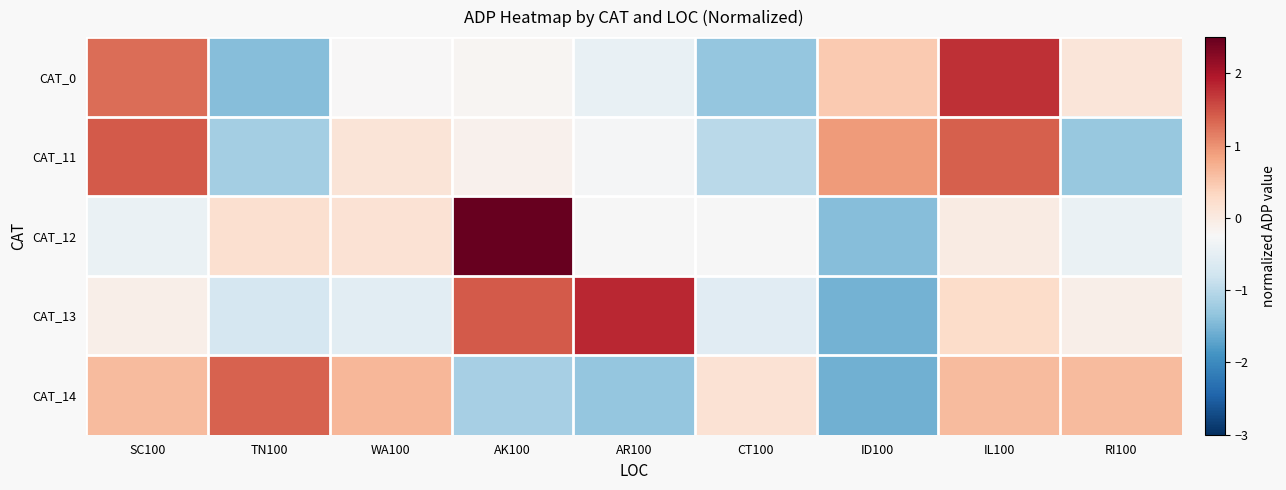

Reading left to right, transcribe all the data shown in this chart.

CAT_0: SC100=1.3	TN100=-1.4	WA100=-0.2	AK100=-0.2	AR100=-0.5	CT100=-1.3	ID100=0.5	IL100=1.8	RI100=0.1
CAT_11: SC100=1.4	TN100=-1.2	WA100=0.1	AK100=-0.1	AR100=-0.3	CT100=-1.0	ID100=0.9	IL100=1.4	RI100=-1.3
CAT_12: SC100=-0.4	TN100=0.2	WA100=0.1	AK100=2.5	AR100=-0.3	CT100=-0.3	ID100=-1.4	IL100=-0.0	RI100=-0.4
CAT_13: SC100=-0.1	TN100=-0.7	WA100=-0.5	AK100=1.4	AR100=1.8	CT100=-0.6	ID100=-1.5	IL100=0.3	RI100=-0.1
CAT_14: SC100=0.6	TN100=1.4	WA100=0.7	AK100=-1.2	AR100=-1.3	CT100=0.1	ID100=-1.6	IL100=0.6	RI100=0.6